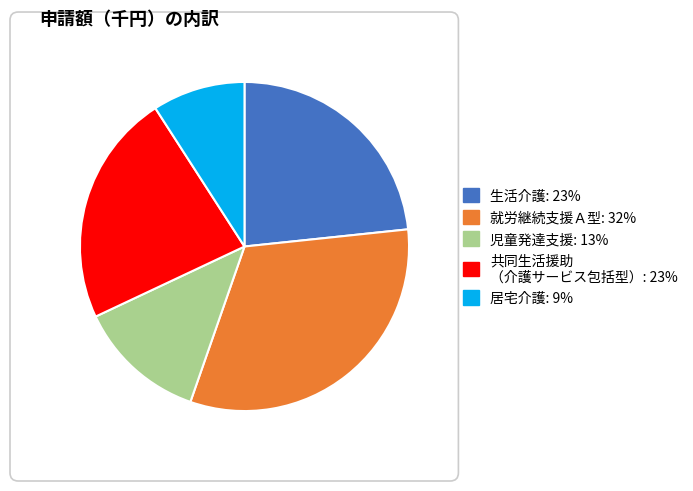

How many slices are in this pie chart?

5